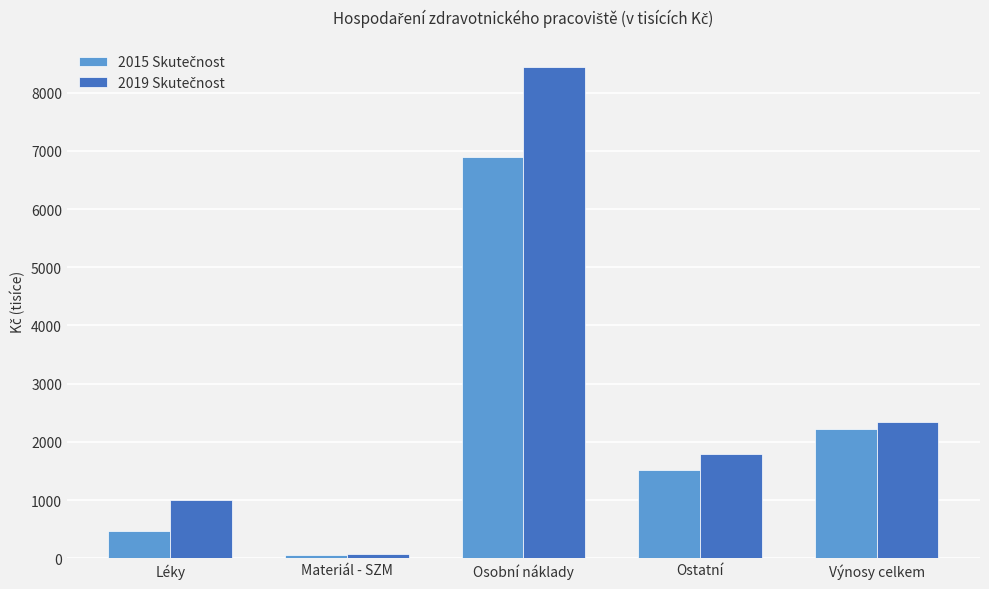

At which category does the chart reach its minimum across all series?

Materiál - SZM